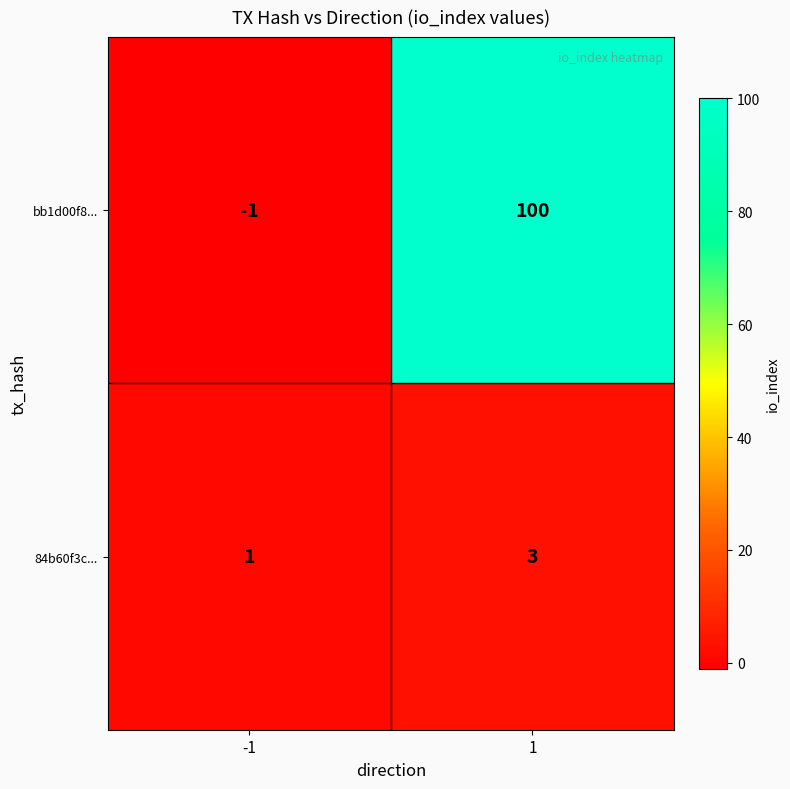

Which series has the largest total across all categories?

bb1d00f8...